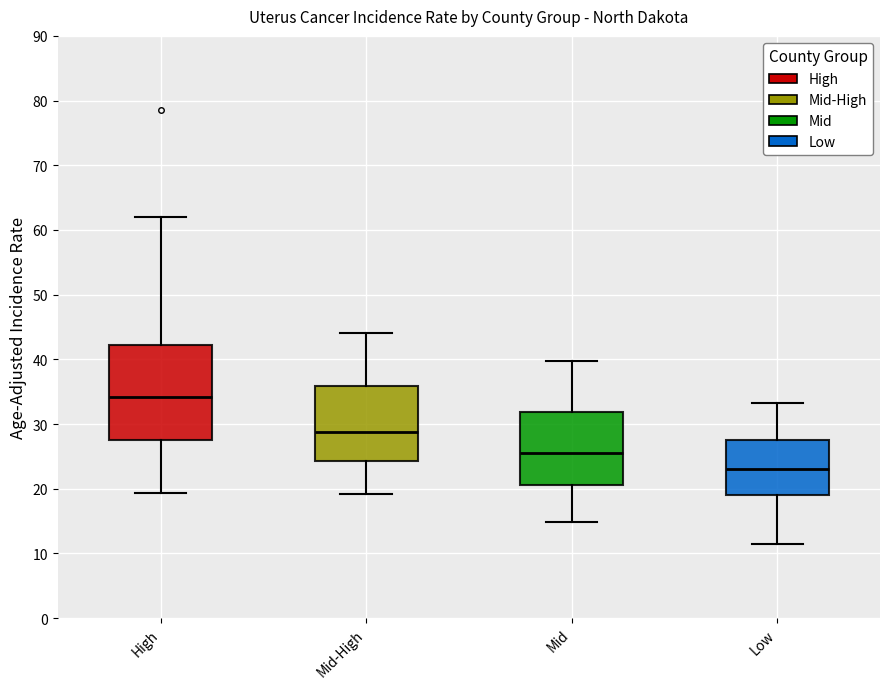

Reading left to right, read every box against the y-axis: the position of its median line, the range the box covers, and the ends of its whiskers. The values are not printed on the chart, so give them approximately, as read against the axis.

High: median 34, box 27 to 42, whiskers 19 to 62
Mid-High: median 29, box 24 to 36, whiskers 19 to 44
Mid: median 26, box 21 to 32, whiskers 15 to 40
Low: median 23, box 19 to 28, whiskers 11 to 33